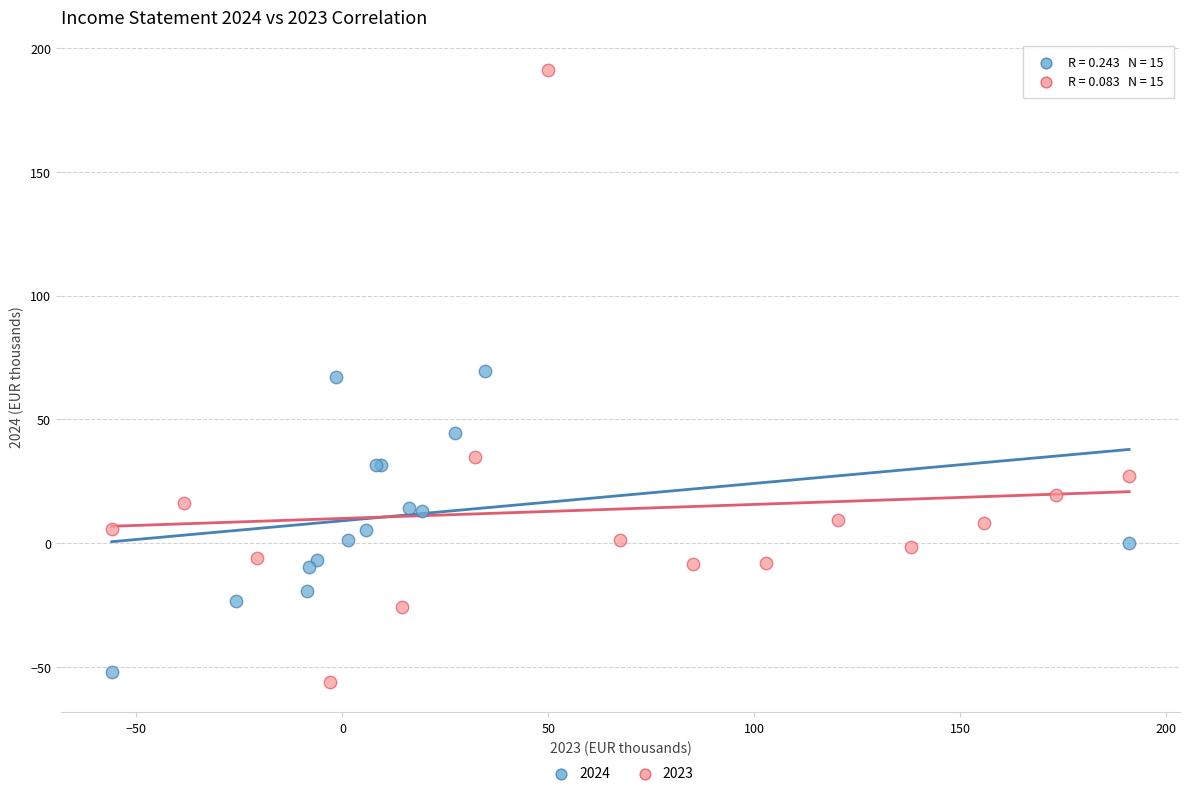

Which series contains the highest Y value?

2023